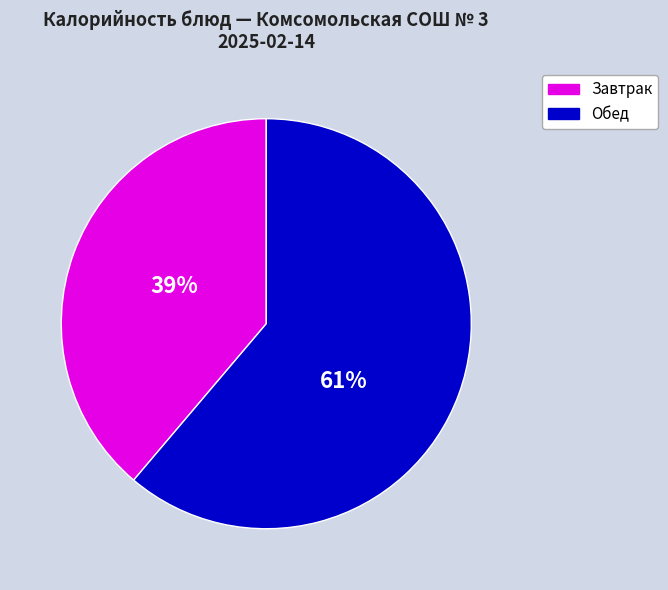

What is the largest slice in the pie chart?

Обед